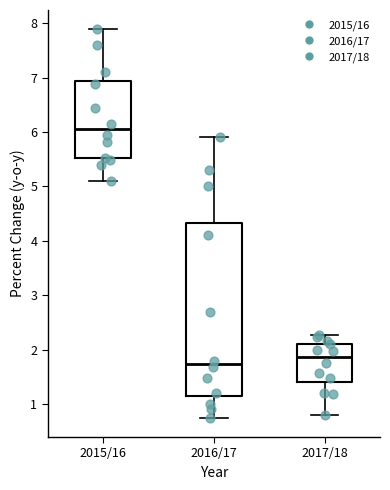

Where is the upper edge of the box for 2017/18 on the y-axis? The values are not printed on the chart, so give them approximately, as read against the axis.

2.1